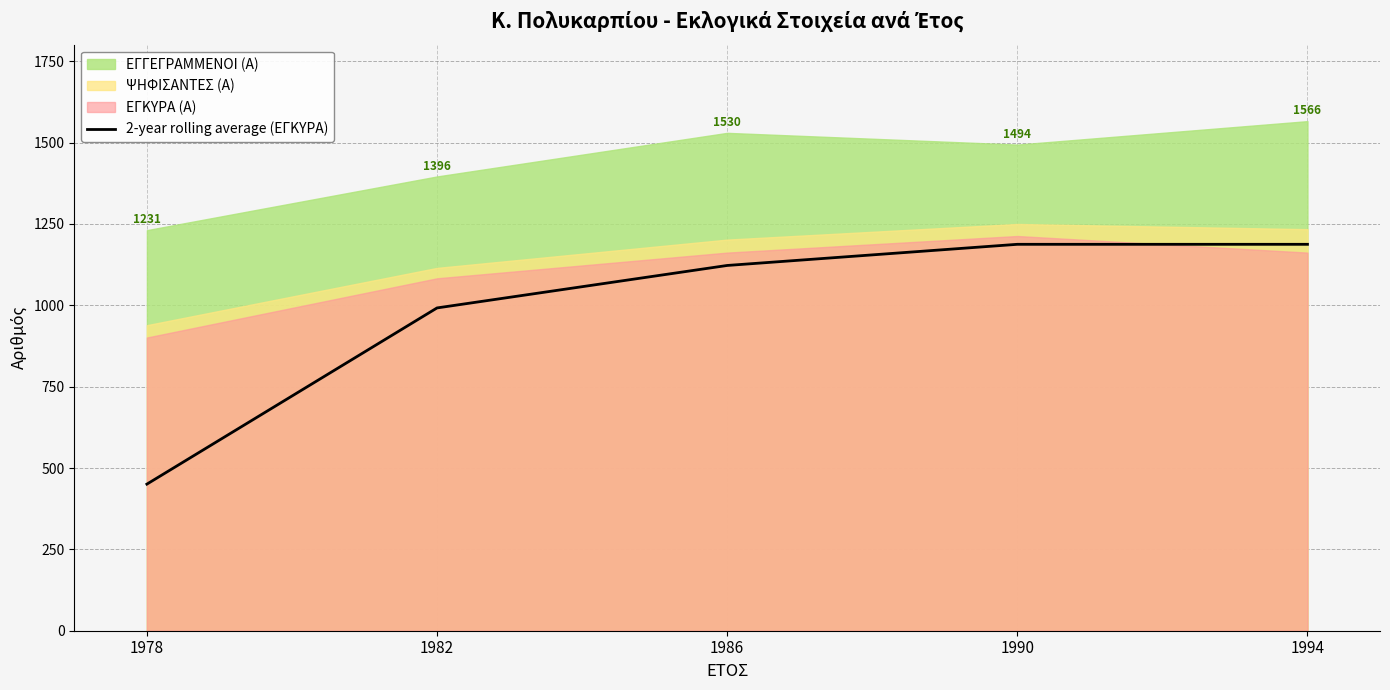

What is the highest value of the 2-year rolling average (ΕΓΚΥΡΑ) series?

1187.5